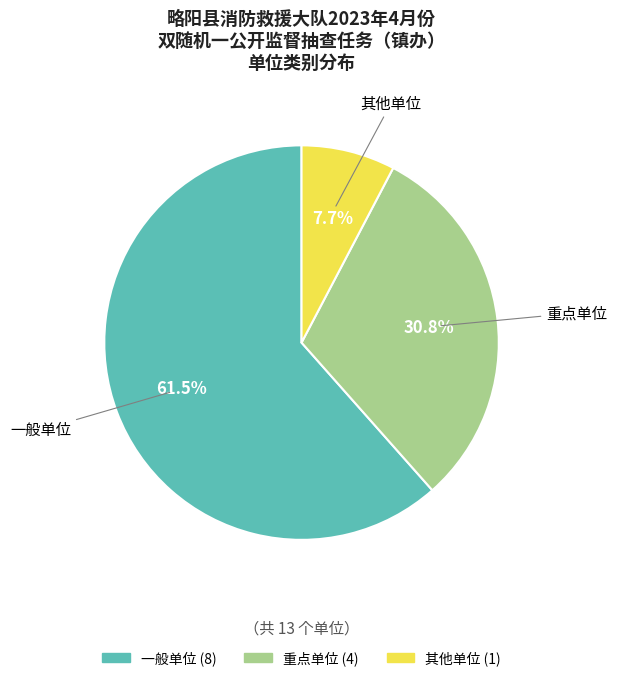

How much of the chart is everything except 重点单位?

69.2%